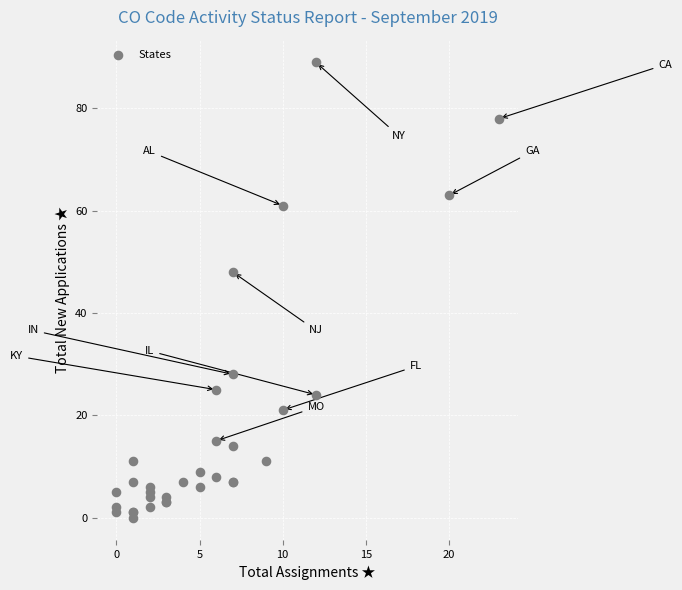

What Y value in the scatter plot is closest to 44?

48